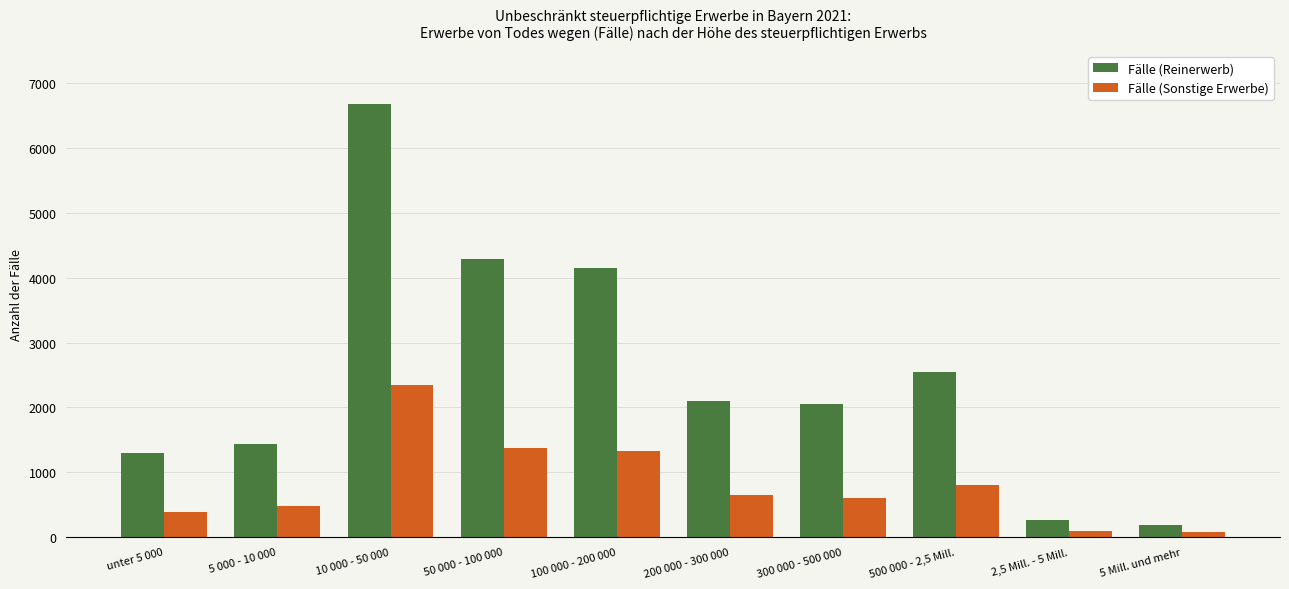

The value of Fälle (Sonstige Erwerbe) at 2,5 Mill. - 5 Mill. is 97. True or false?

True